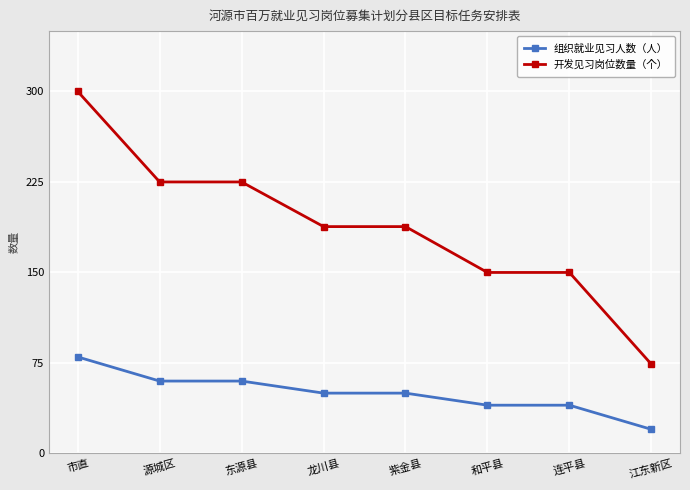

Which category has the lowest value across all series?

江东新区